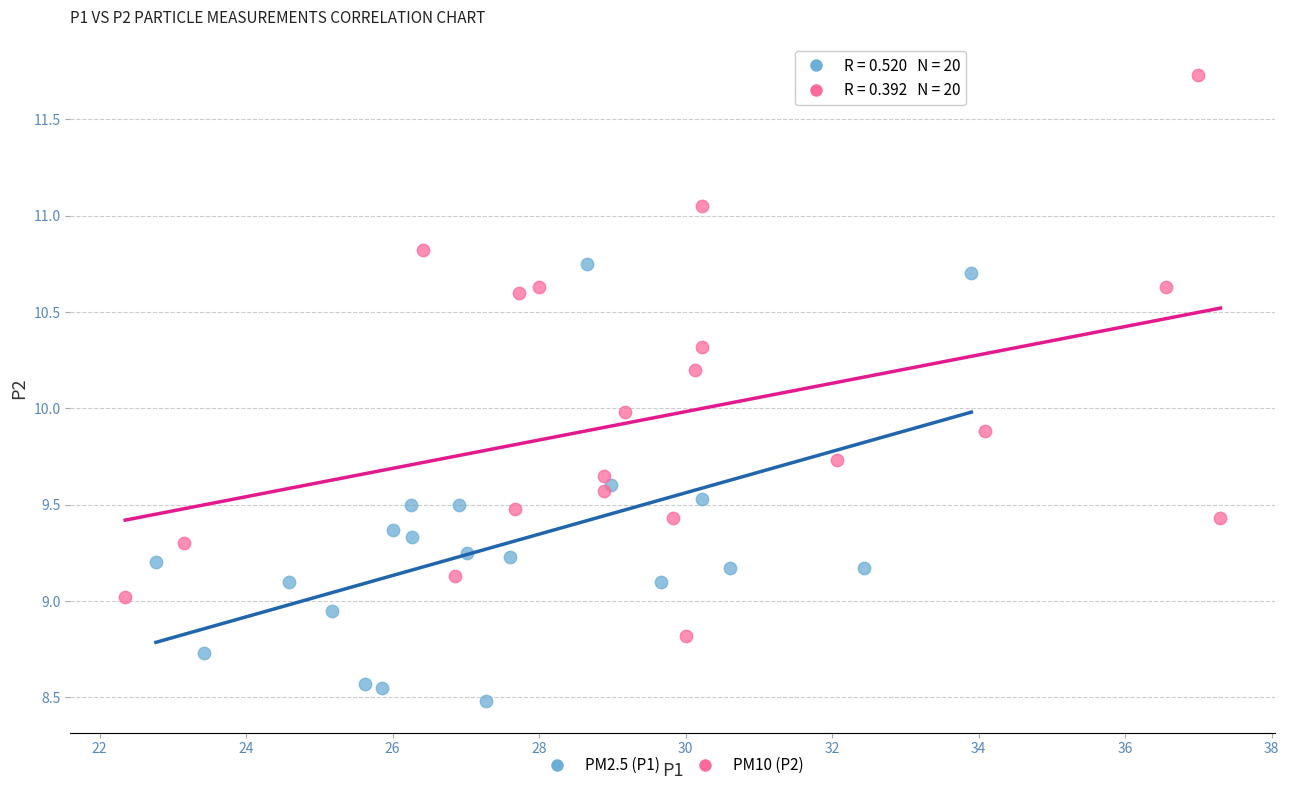

Which series has the widest spread of Y values?

PM10 (P2)